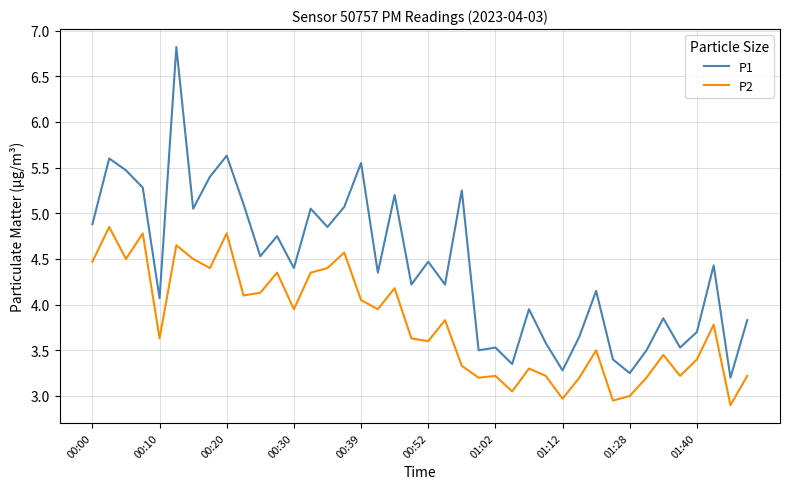

Which series has the widest spread of values?

P1